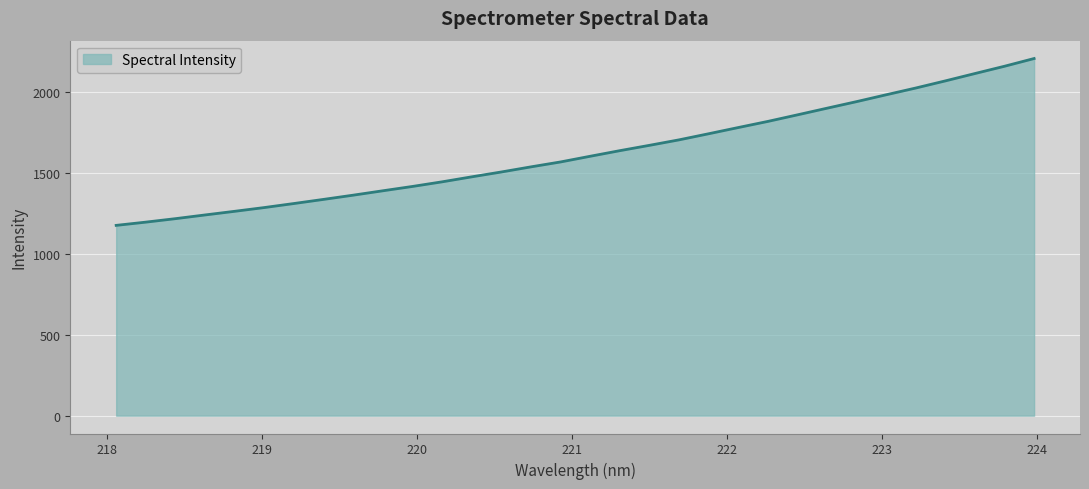

What is the difference between the maximum and minimum values?

1030.2